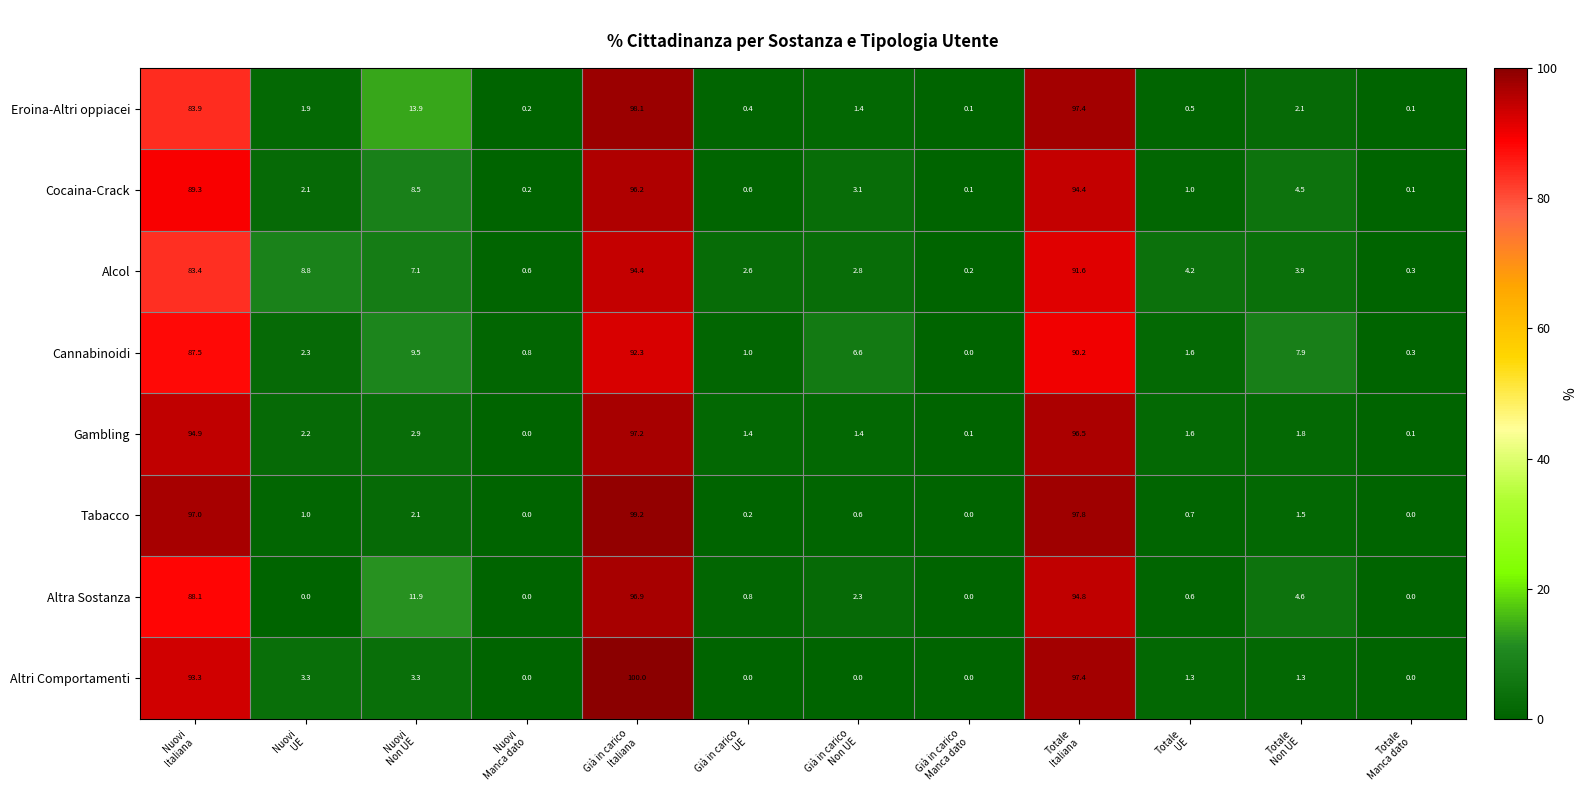

What is the greatest value displayed?

100.0